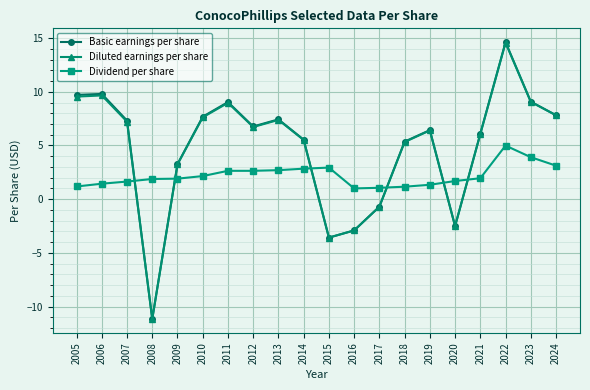

True or false: Diluted earnings per share has more than 2 interior local peaks.

True